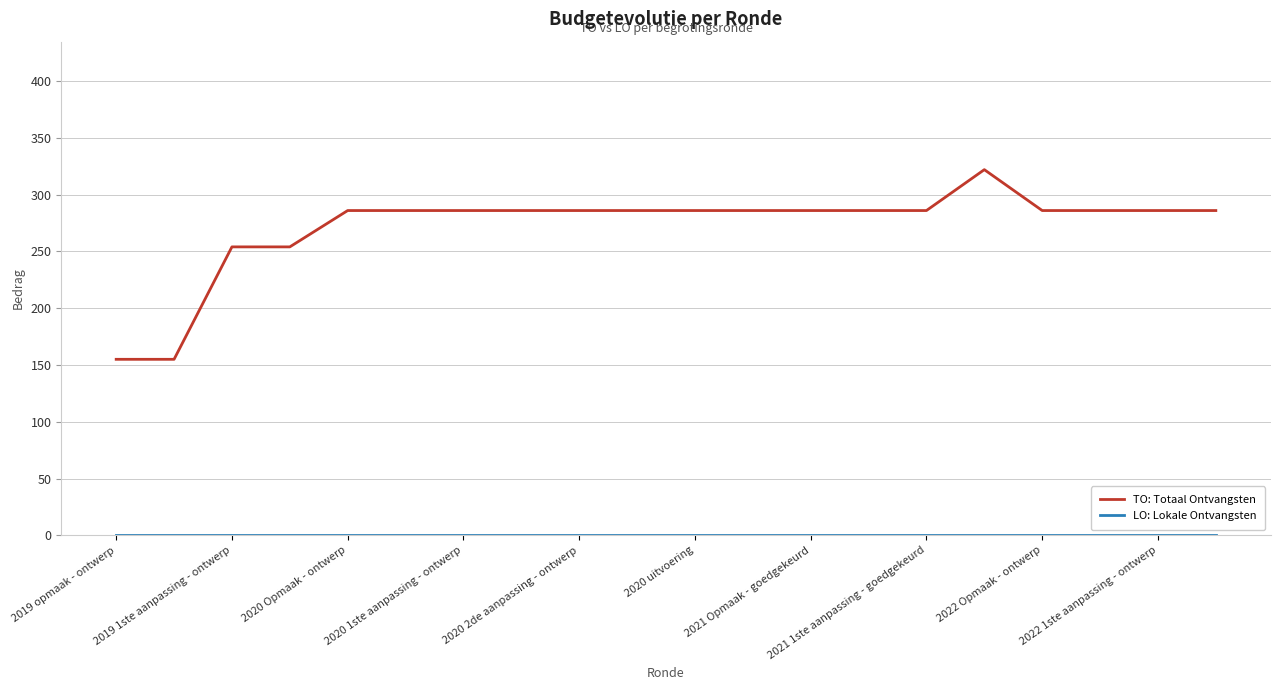

Which series has the largest total across all categories?

TO: Totaal Ontvangsten